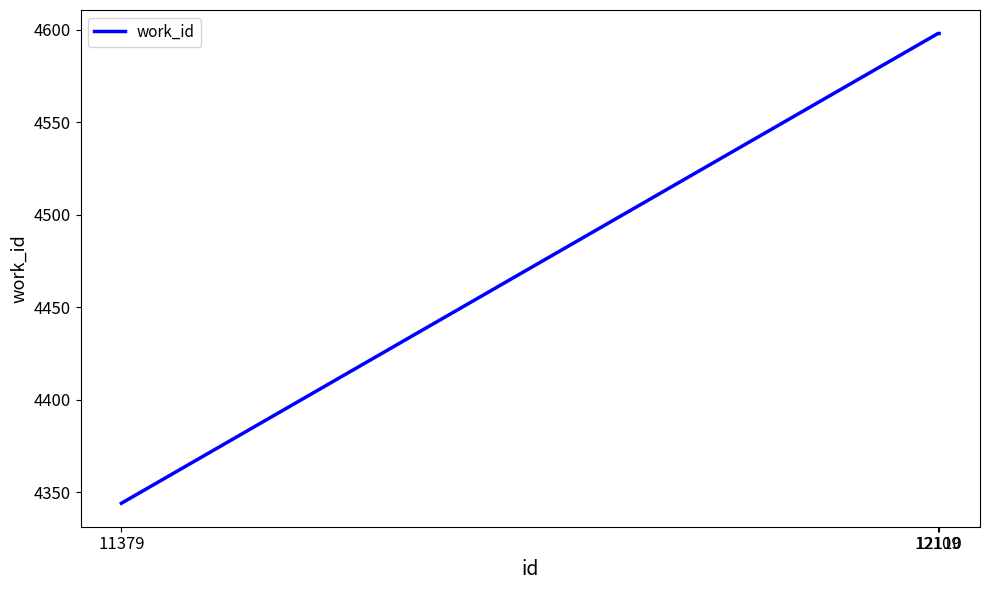

What is the greatest value displayed?

4598